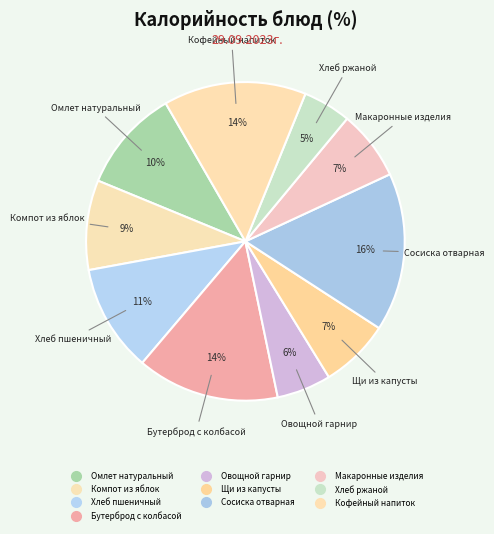

How many slices are in this pie chart?

10